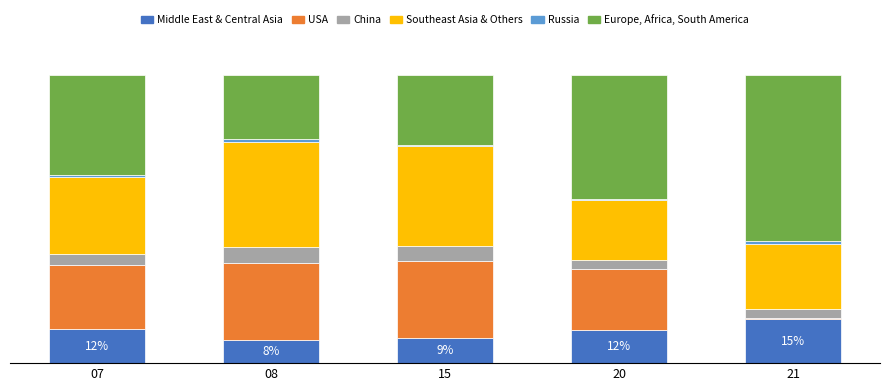

What are all the series names shown in the legend?

Middle East & Central Asia, USA, China, Southeast Asia & Others, Russia, Europe, Africa, South America